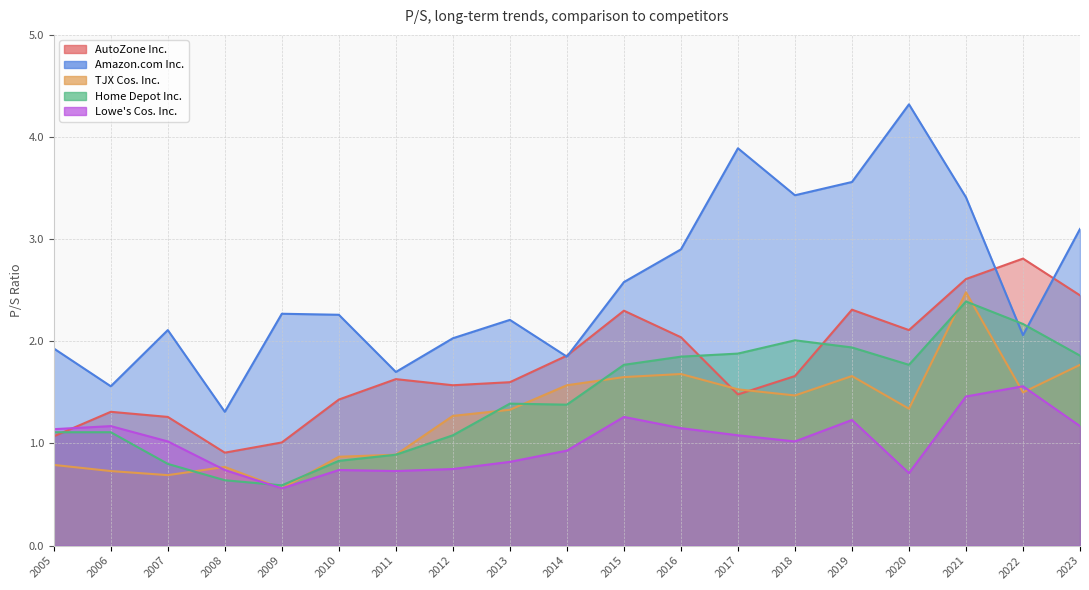

In TJX Cos. Inc., how many points are higher than both neighbors (excluding endpoints)?

4